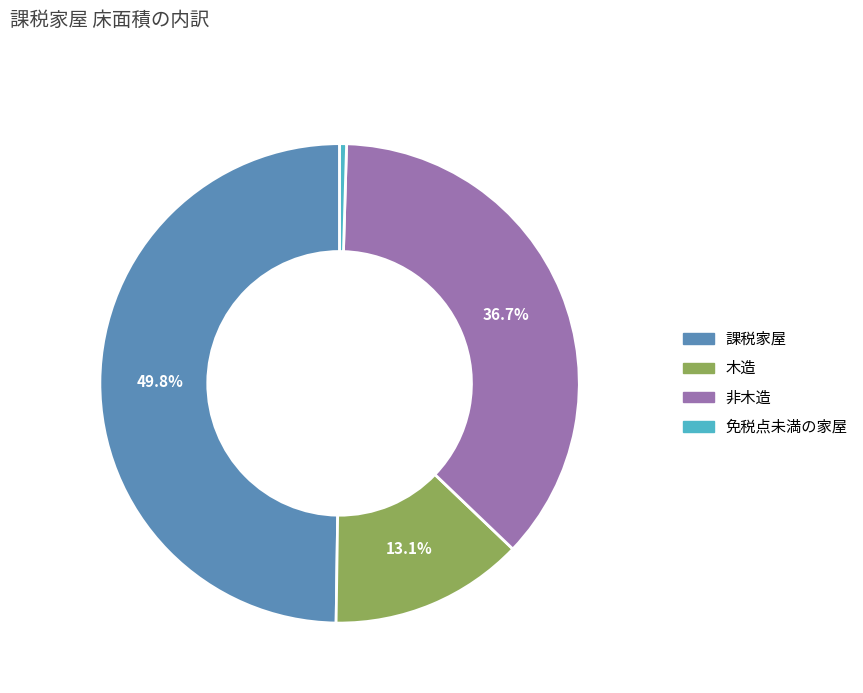

How many segments does this pie chart have?

4